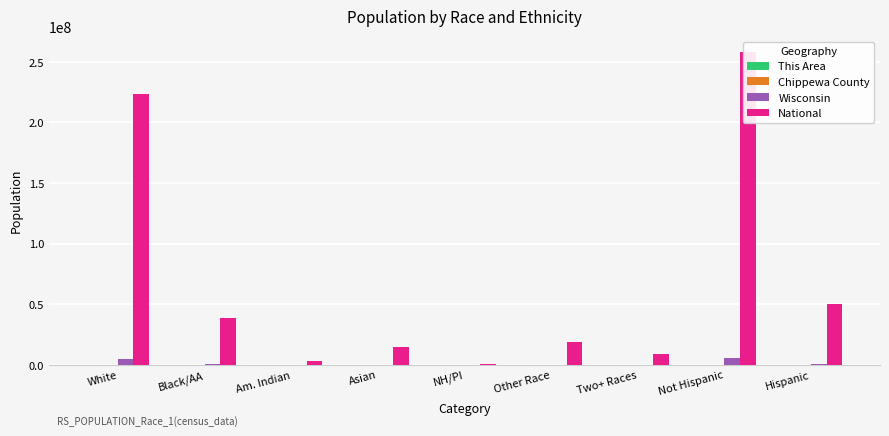

Where does the Wisconsin series first go above 135867?

White